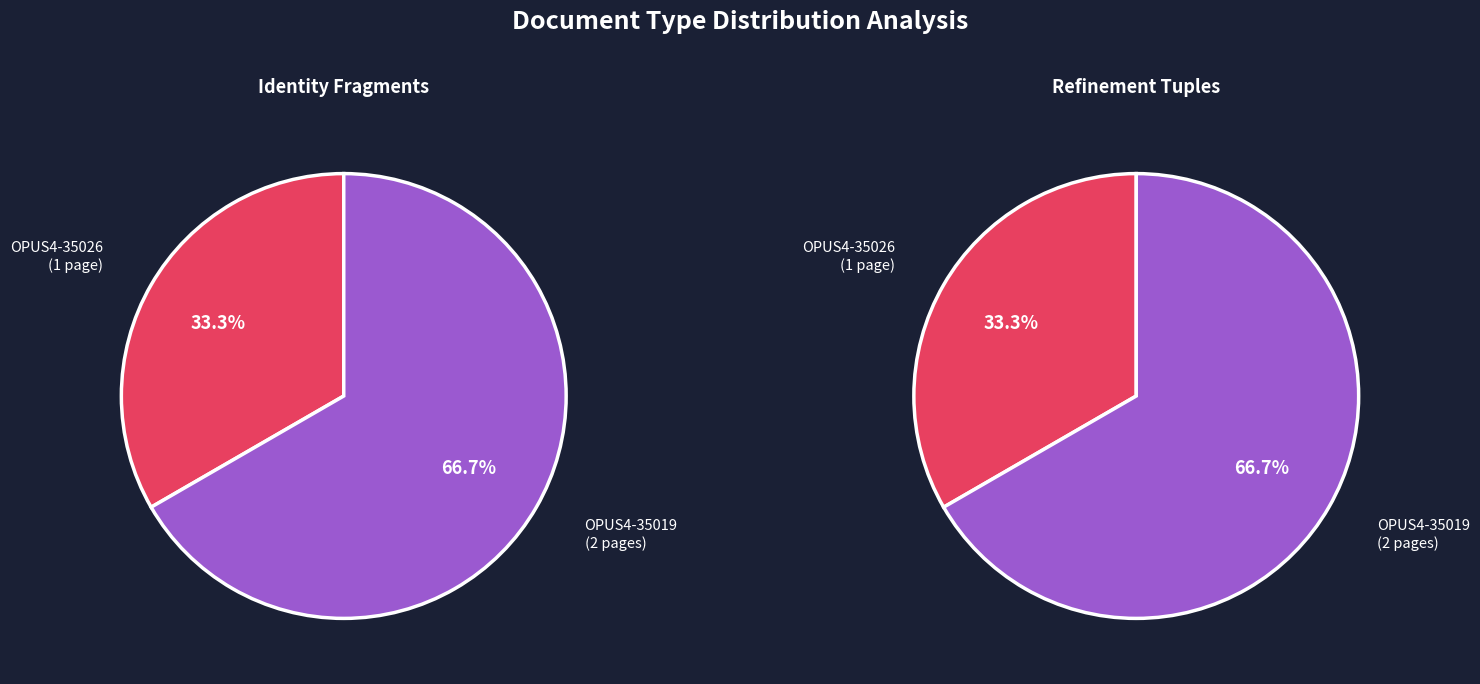

Which category has the smallest portion of the pie?

OPUS4-35026